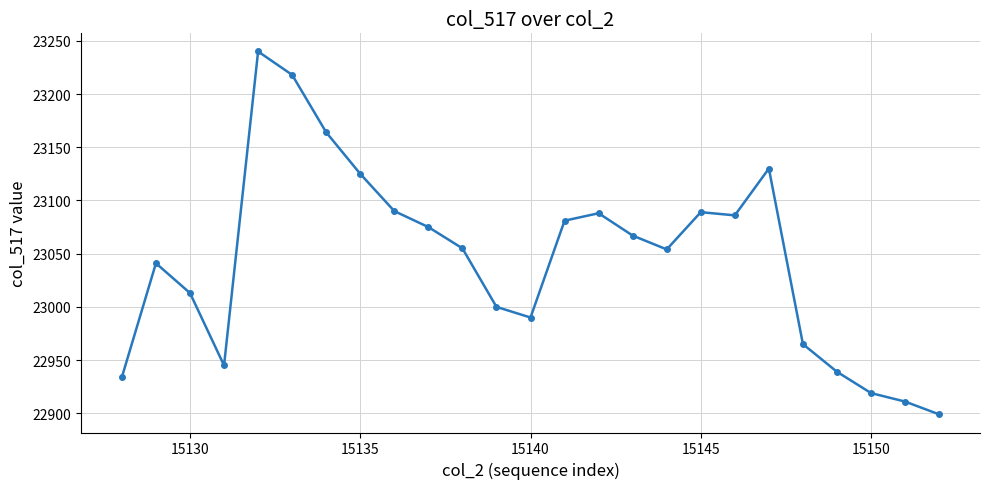

What is the minimum value shown in the chart?

22899